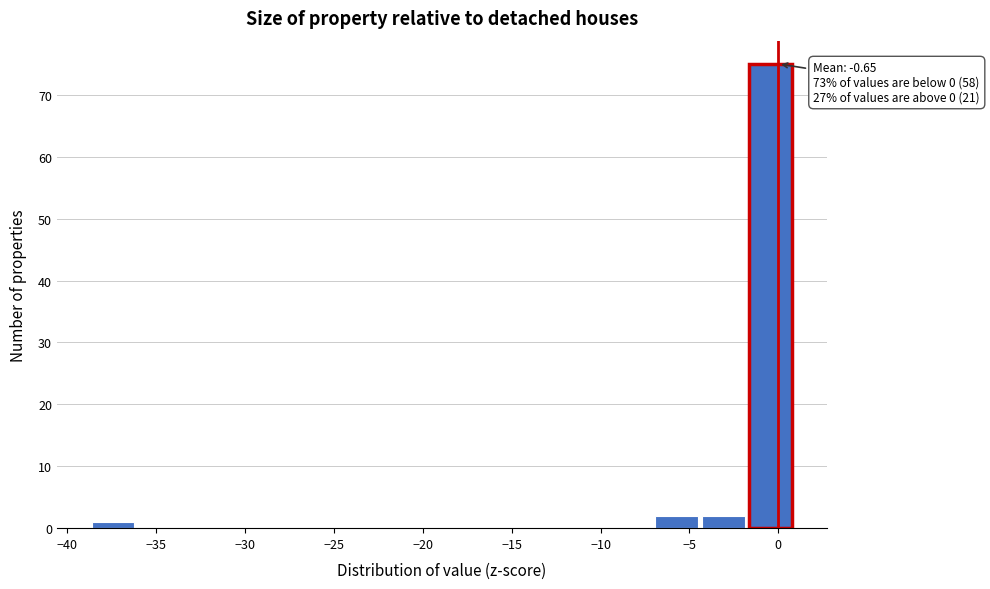

Over which range of the x-axis is the bar tallest?

-2.0 to 1.0